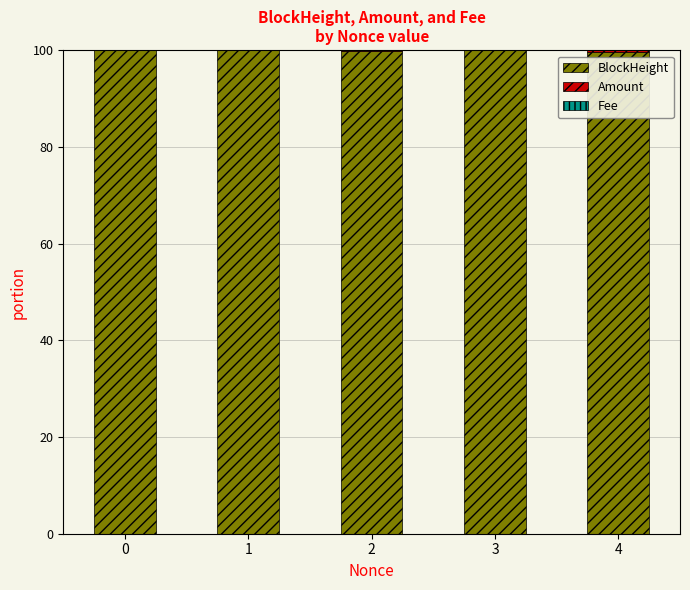

Between 0 and 3, which series saw the biggest shift?

BlockHeight